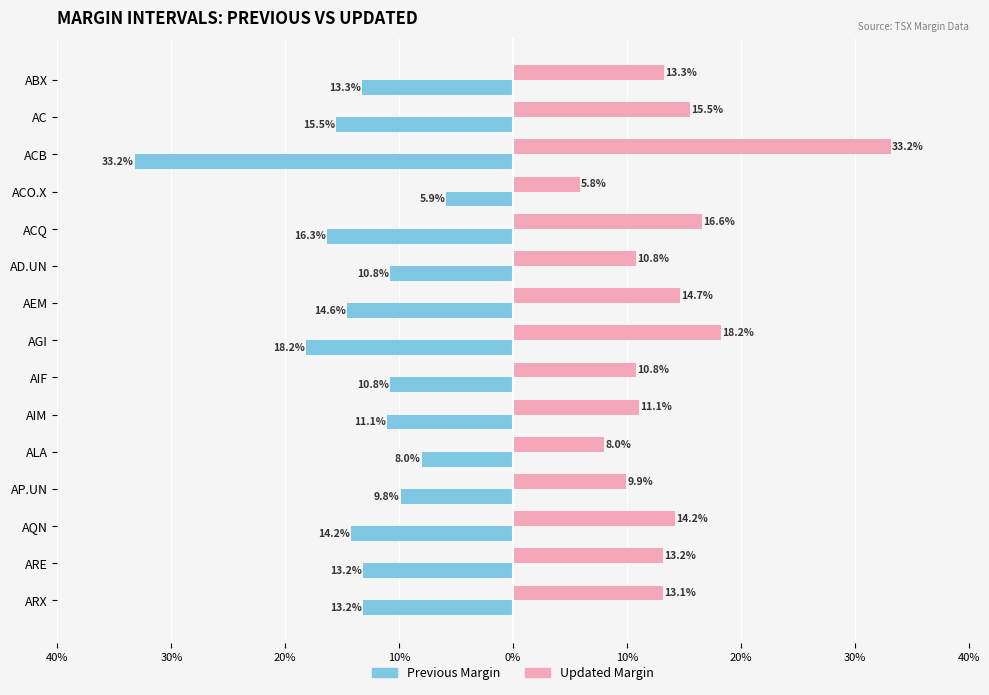

What are all the series names shown in the legend?

Previous Margin, Updated Margin